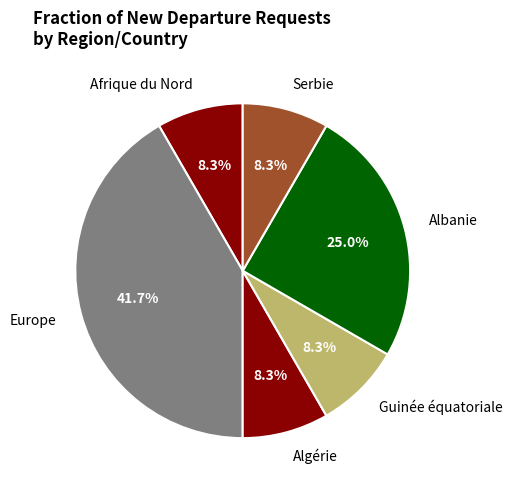

Between Albanie and Afrique du Nord, which is larger?

Albanie